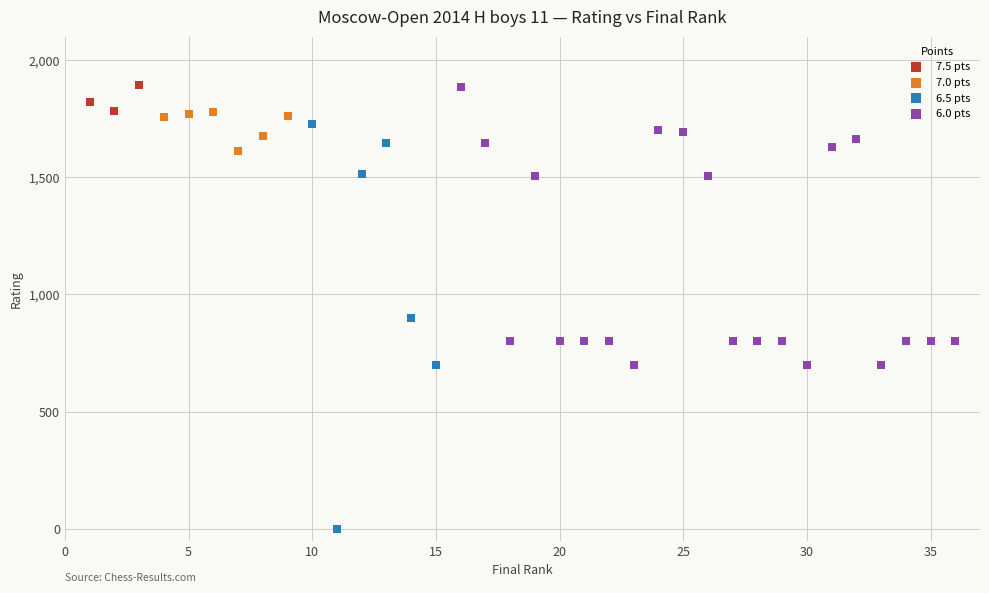

What are all the series names shown in the legend?

7.5 pts, 7.0 pts, 6.5 pts, 6.0 pts